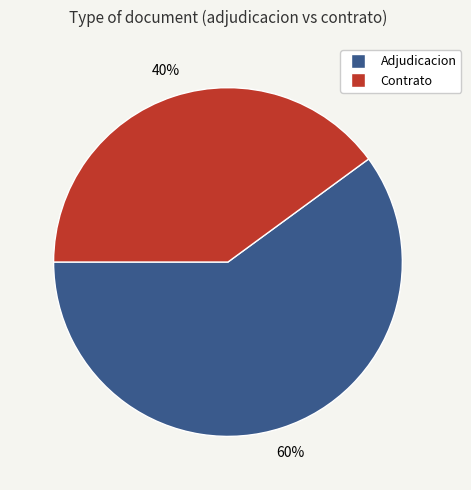

Which category has the biggest portion of the pie?

Adjudicacion